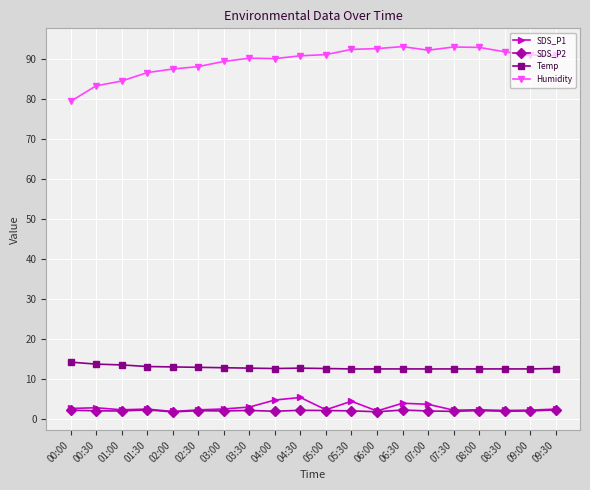

What is the difference between the maximum and minimum values in the SDS_P2 series?

0.5